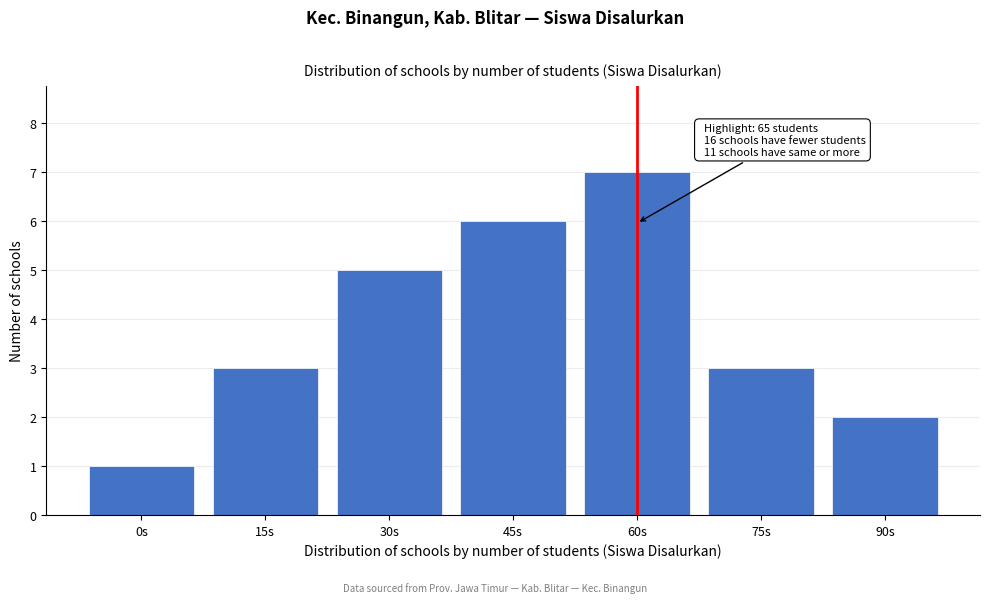

Reading left to right, extract all data points from this chart.

1	3	5	6	7	3	2